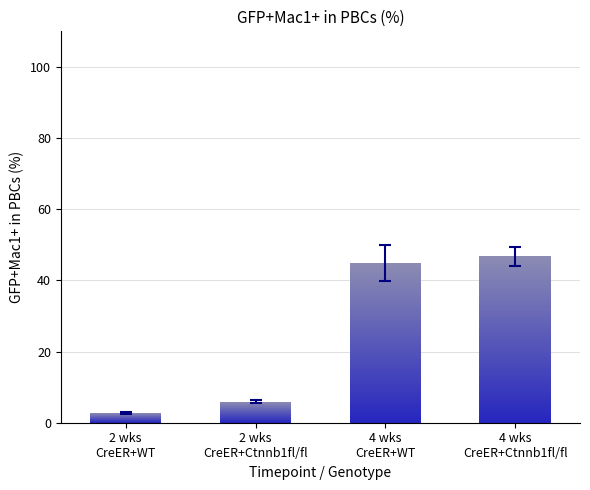

Reading left to right, transcribe all the data shown in this chart.

CreER+WT 2wks: 1.9	2.5	4.1	2.7	3.0	2.4	3.3	1.3	0.9	1.7	3.6	3.9	3.3	0.8	3.1	2.0	4.9	3.6	5.2	1.6
CreER+Ctnnb1fl/fl 2wks: 5.1	7.3	3.9	3.9	3.7	5.0	3.3	4.8	4.3	3.7	8.2	8.2	5.5	8.4	6.6	7.7	11.9	6.1	7.6	3.2
CreER+WT 4wks: 23.4	31.1	18.6	34.9	23.0	53.7	22.3	10.1	18.4	18.2	73.7	75.9	53.6	59.9	68.2	54.8	73.3	63.0	58.6	63.2
CreER+Ctnnb1fl/fl 4wks: 30.0	47.8	53.0	57.9	45.1	37.5	37.5	72.6	29.4	44.5	55.8	43.7	45.4	52.8	66.5	52.8	56.3	45.8	37.8	23.4